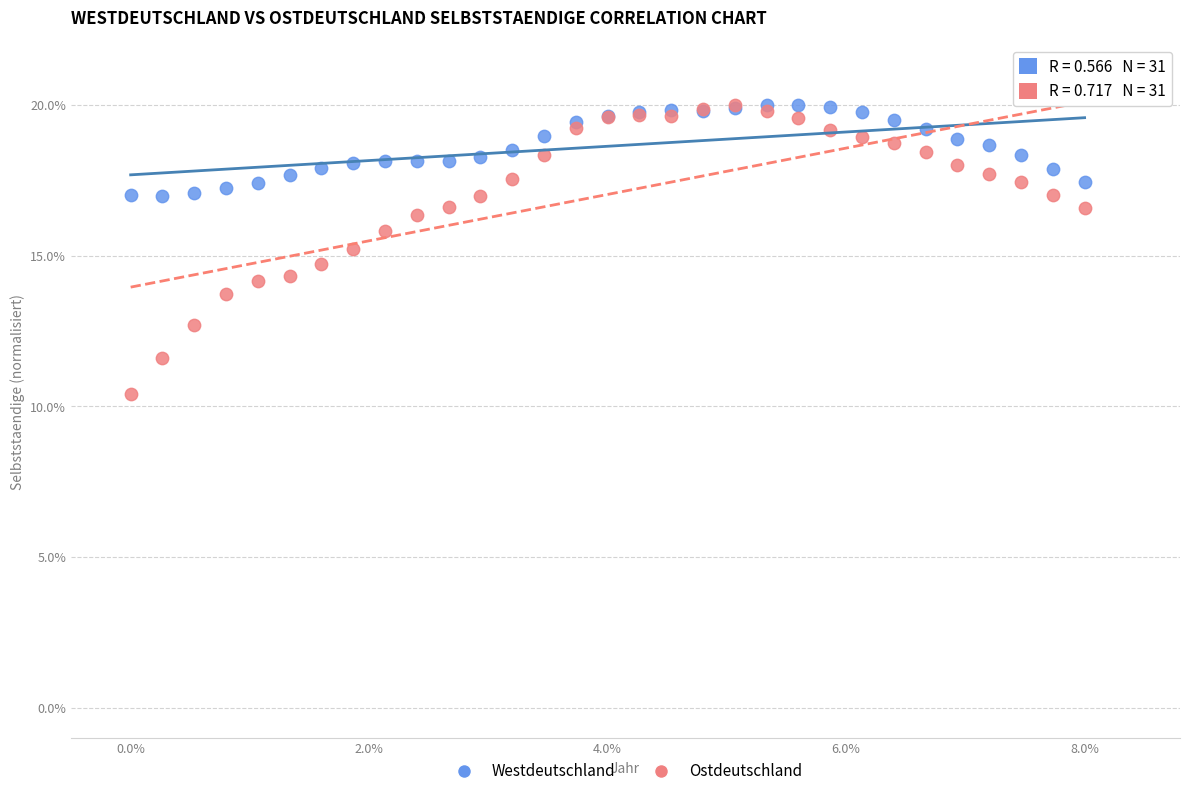

What are all the series names shown in the legend?

Westdeutschland, Ostdeutschland